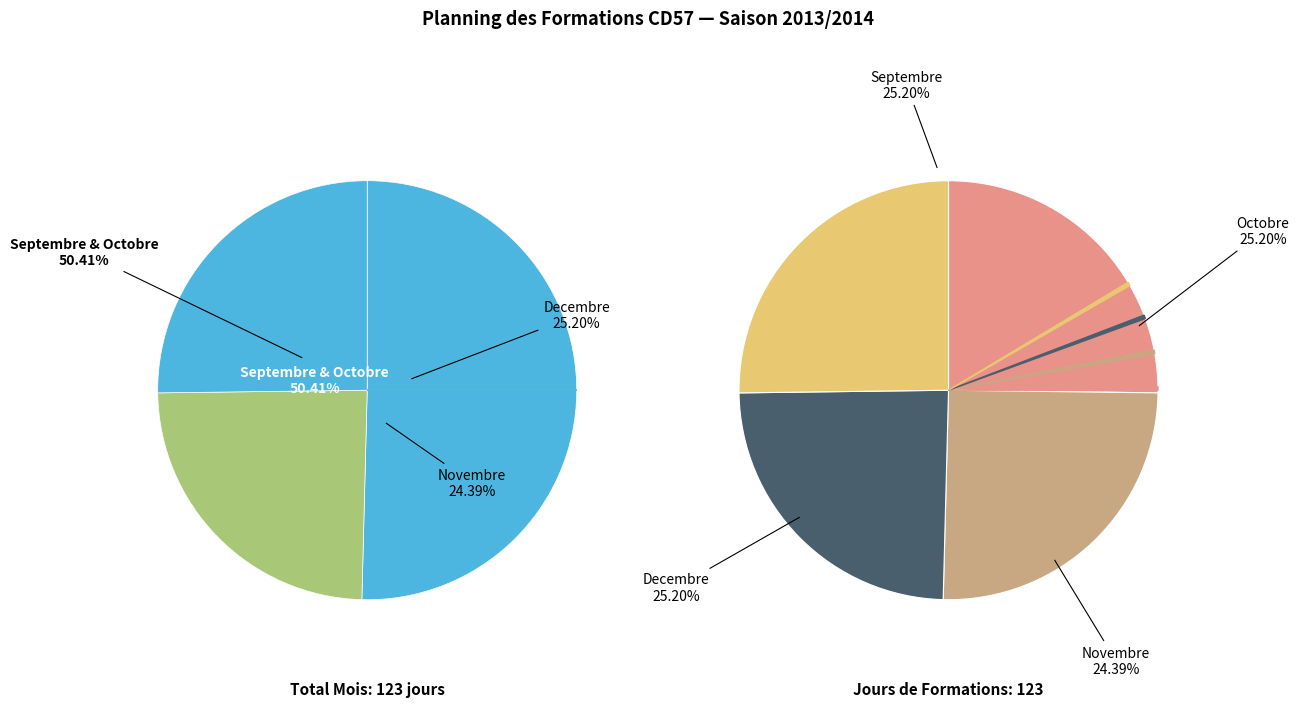

To the nearest percent, what portion does Septembre represent?

25%